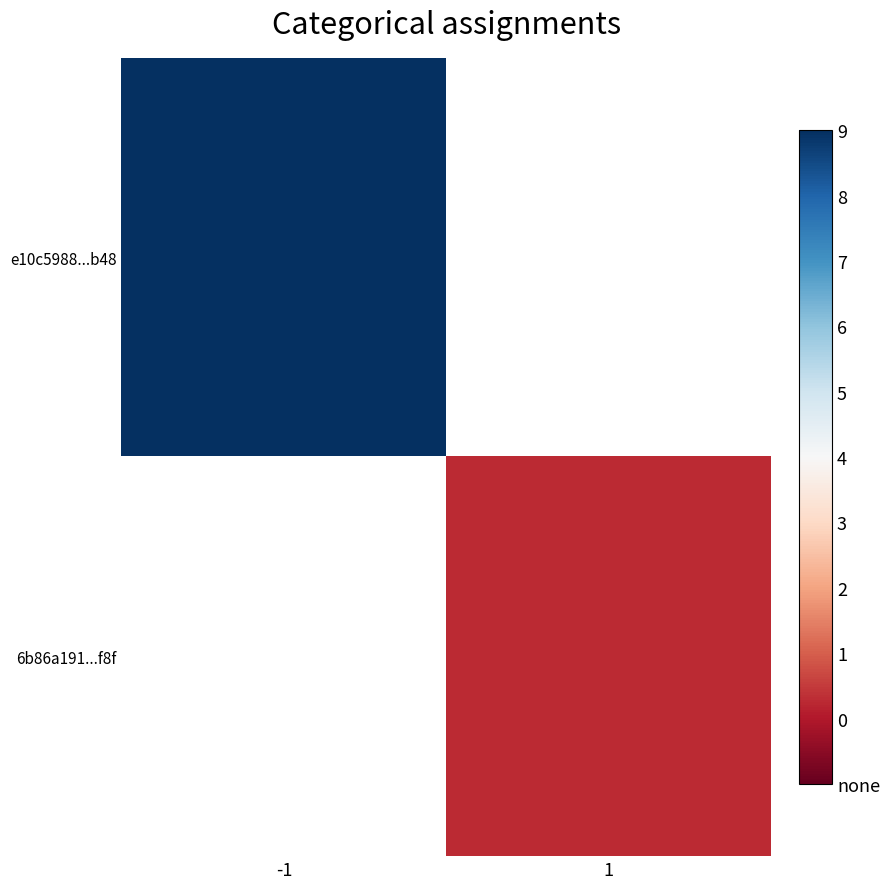

Rank the series by their average value, from lowest to highest.

e10c5988...b48, 6b86a191...f8f